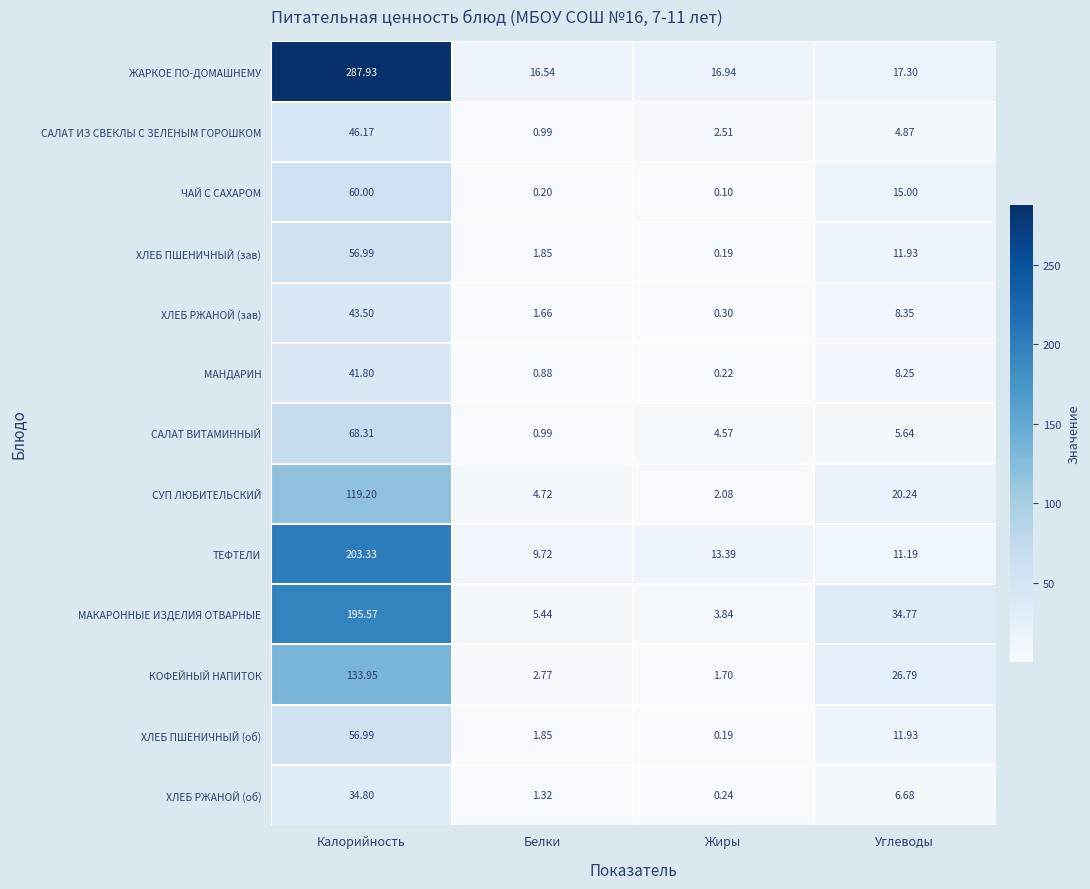

Which category has the highest value across all series?

Калорийность